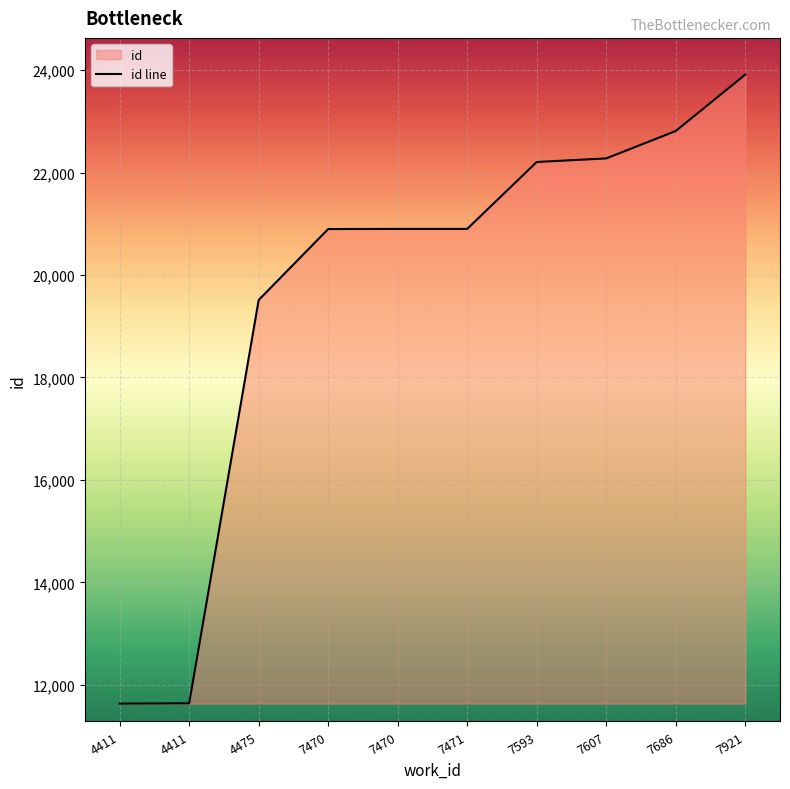

True or false: the data shows 20901 at 7470.

True